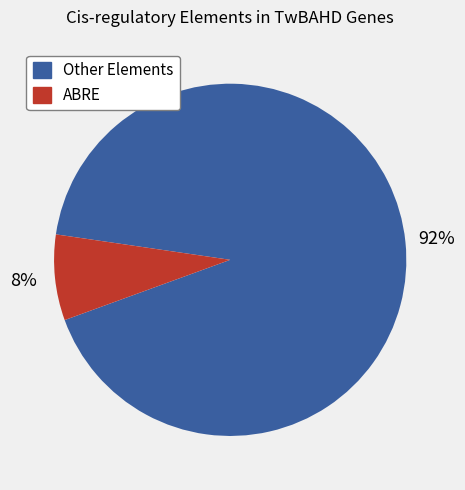

Which slice is the smallest?

ABRE